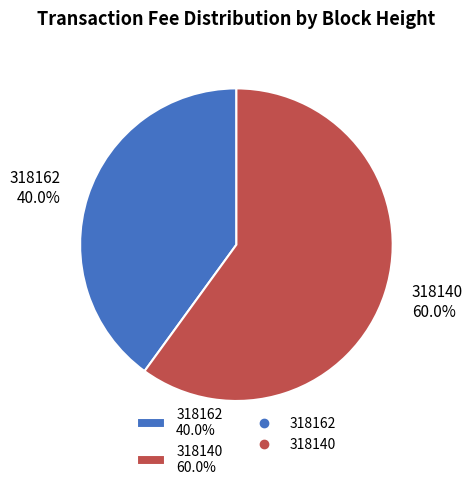

Which slice is the largest?

318140